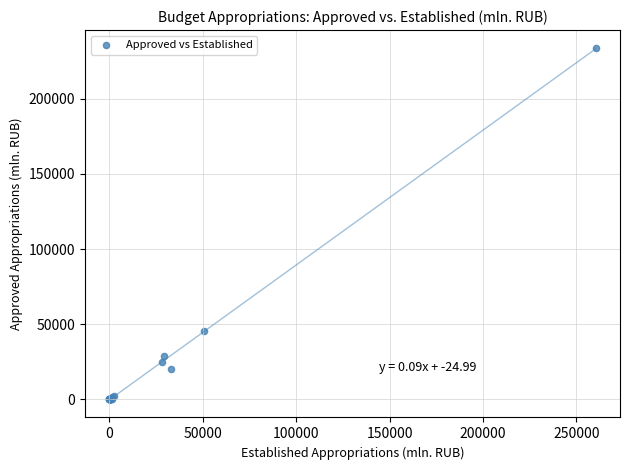

What Y value in the scatter plot is closest to 116926?

45417.9